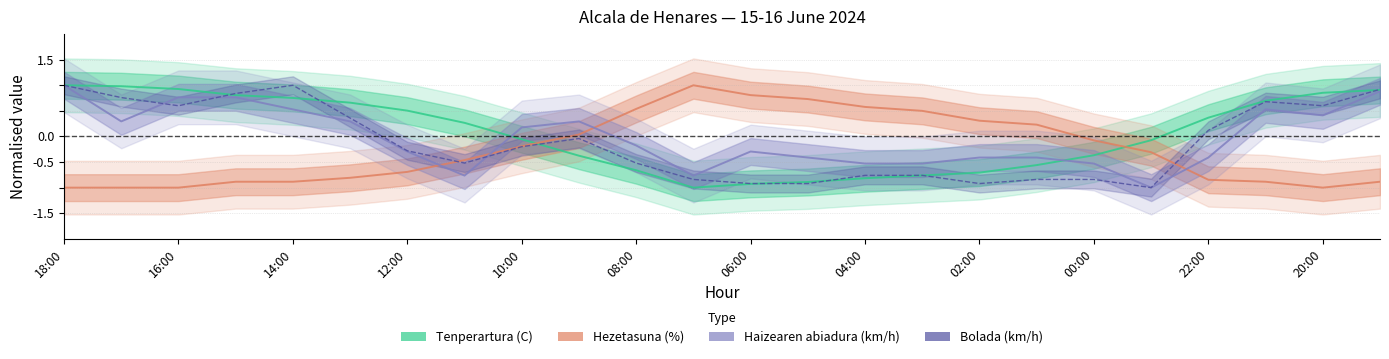

Reading left to right, list all the values displayed in this chart.

Tenperartura (C): 1.0	1.0	0.9	0.8	0.8	0.7	0.5	0.3	-0.1	-0.4	-0.7	-1.0	-0.9	-0.9	-0.8	-0.8	-0.7	-0.6	-0.4	-0.1	0.4	0.7	0.9	0.9
Hezetasuna (%): -1.0	-1.0	-1.0	-0.9	-0.9	-0.8	-0.7	-0.5	-0.2	0.0	0.5	1.0	0.8	0.7	0.6	0.5	0.3	0.2	-0.1	-0.3	-0.8	-0.9	-1.0	-0.9
Haizearen abiadura (km/h): 1.0	0.3	0.8	0.8	0.5	0.3	-0.3	-0.8	0.2	0.3	-0.2	-0.8	-0.3	-0.4	-0.5	-0.5	-0.4	-0.4	-0.5	-1.0	-0.4	0.5	0.4	0.9
Bolada (km/h): 1.0	0.8	0.6	0.8	1.0	0.4	-0.3	-0.5	-0.2	-0.0	-0.5	-0.8	-0.9	-0.9	-0.8	-0.8	-0.9	-0.8	-0.8	-1.0	0.1	0.7	0.6	0.9